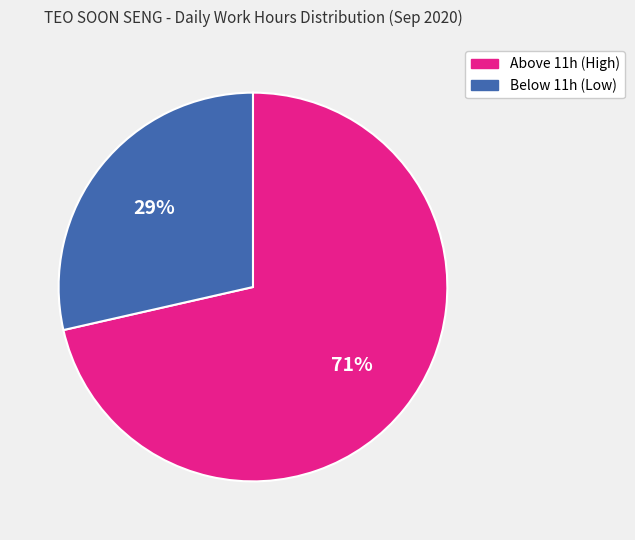

Is there a majority slice in this chart?

Yes